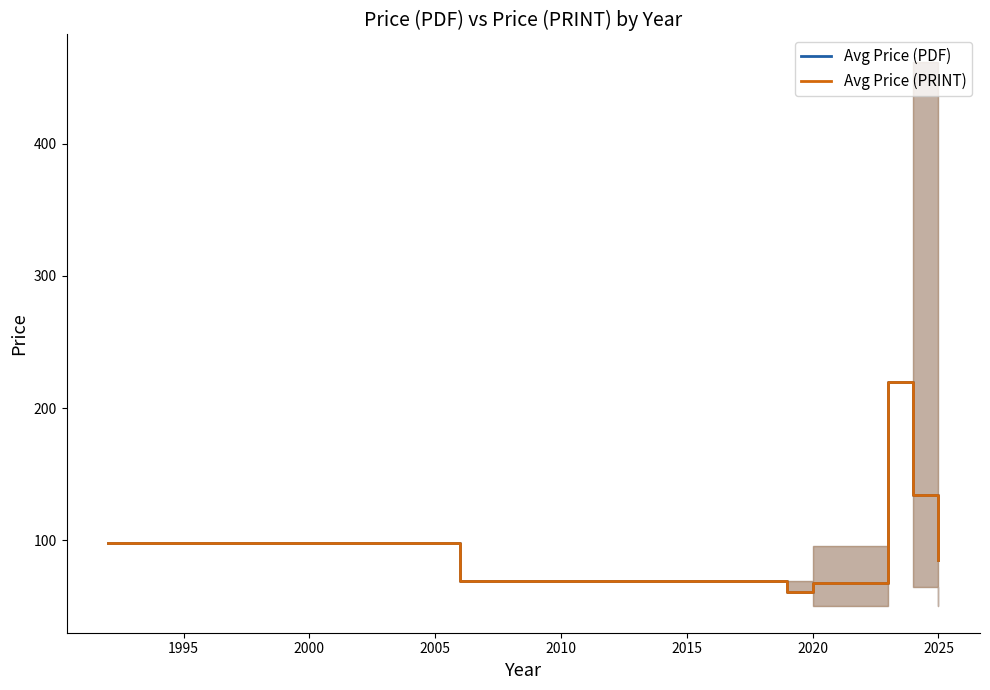

How many data points does each series have?

8